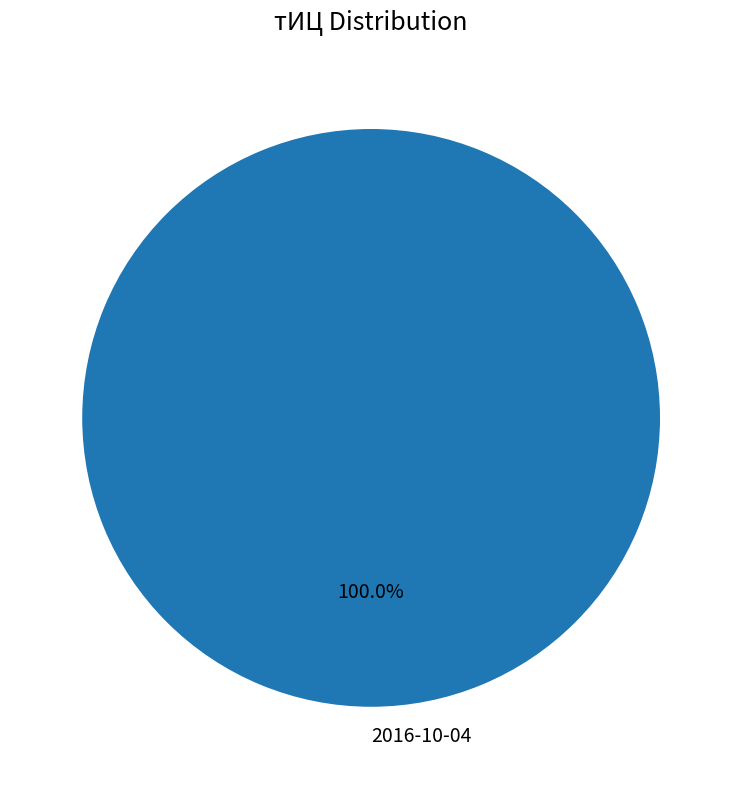

Which category accounts for the majority?

2016-10-04